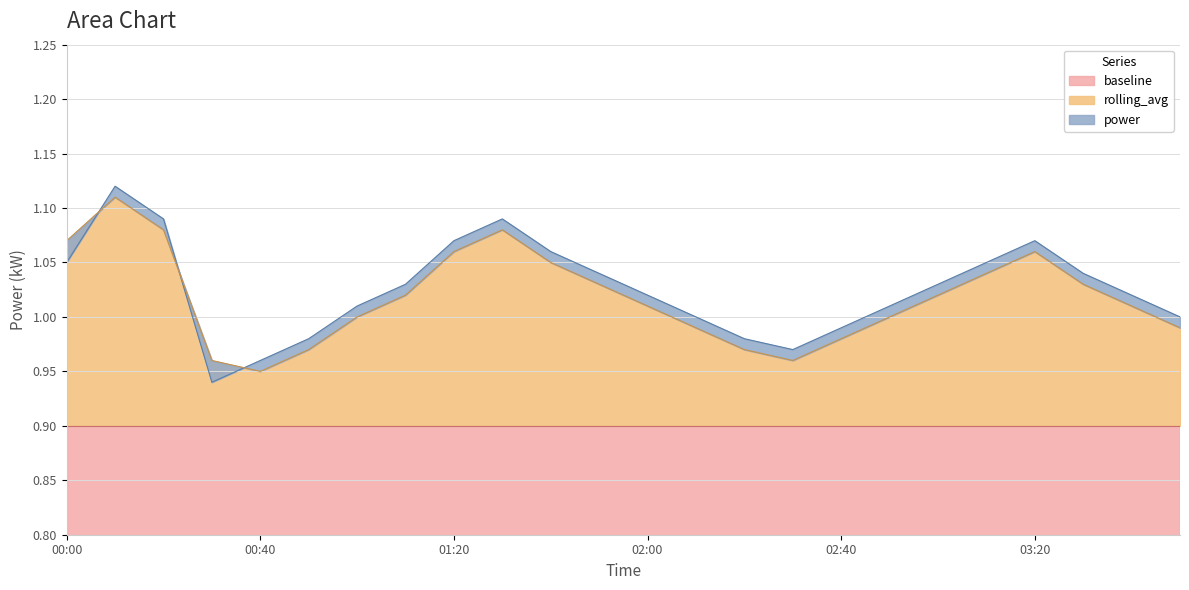

How many data points in power are less than 1?

6